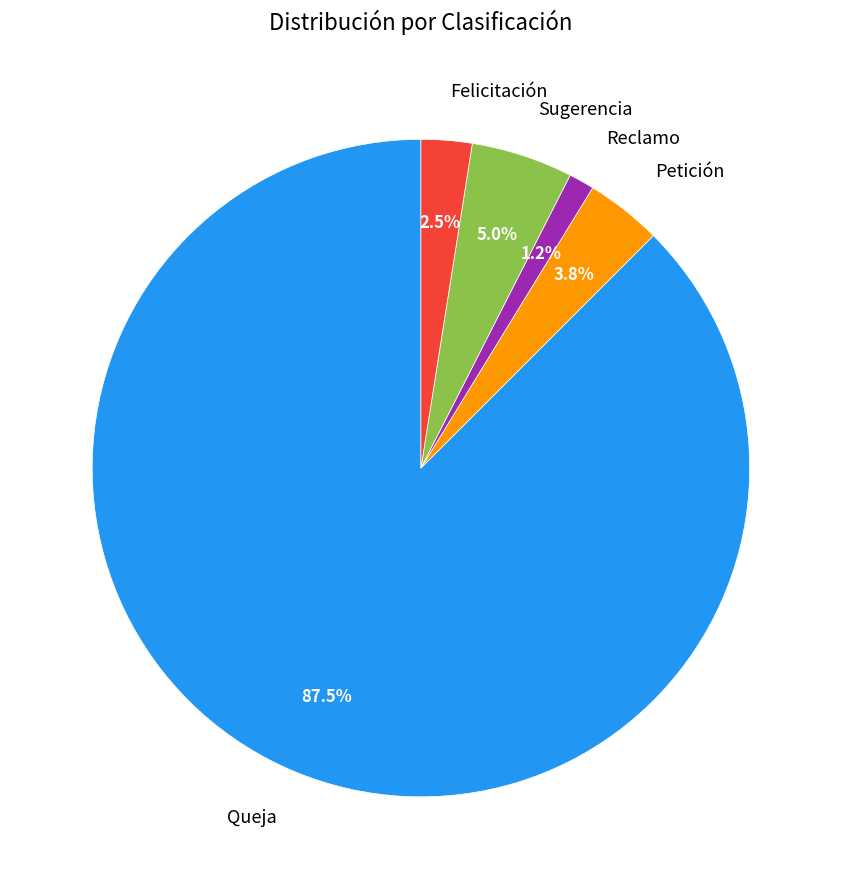

Is the sum of Felicitación and Sugerencia greater than half?

No